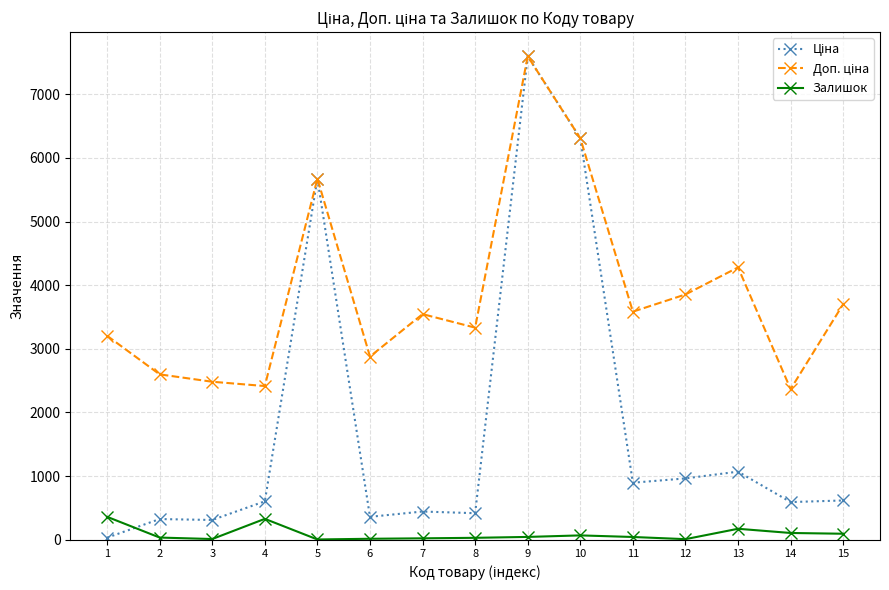

True or false: Залишок has more than 2 interior local peaks.

True